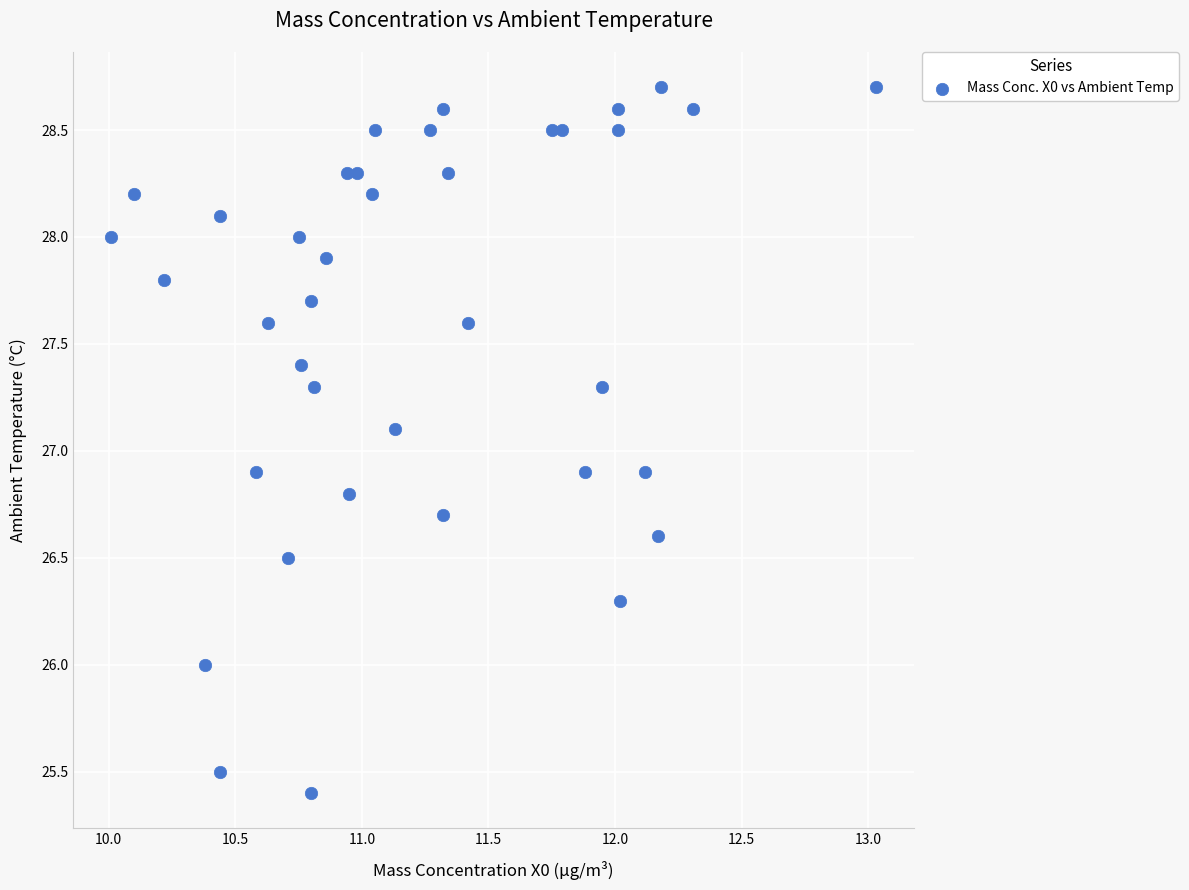

What is the range of Y values (max minus min)?

3.3